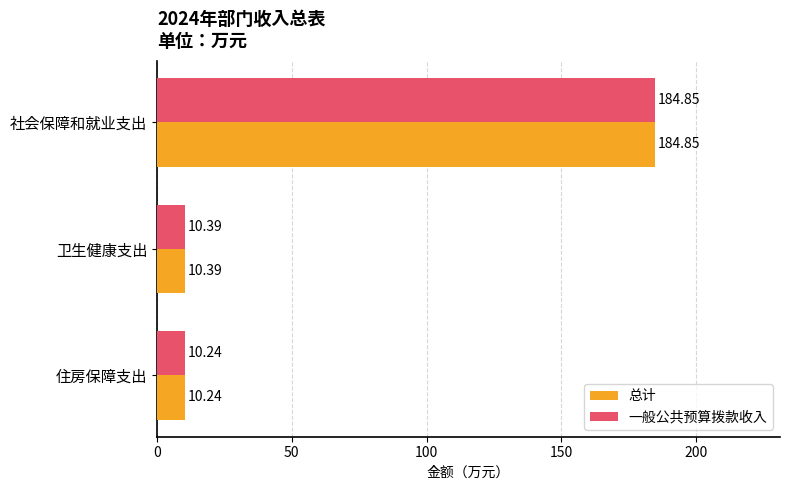

Which category has the lowest value across all series?

住房保障支出